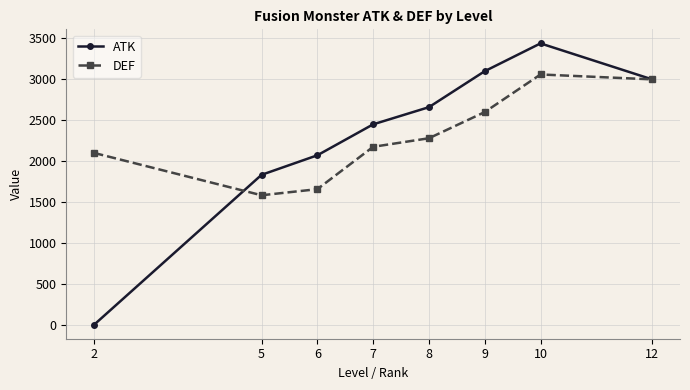

At 10, list the series in order from smallest to largest.

DEF, ATK